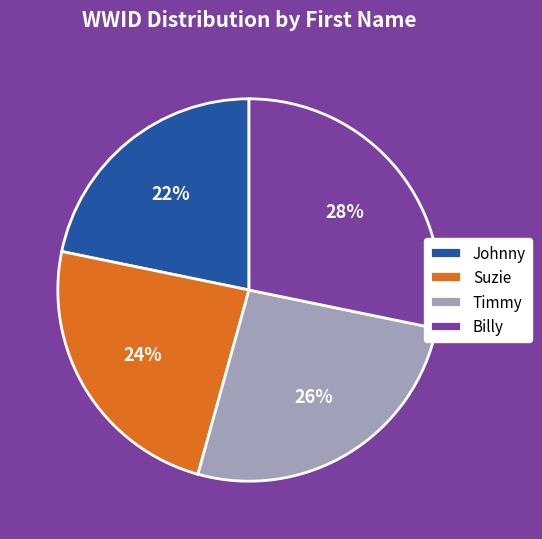

True or false: Timmy accounts for 18% of the total.

False